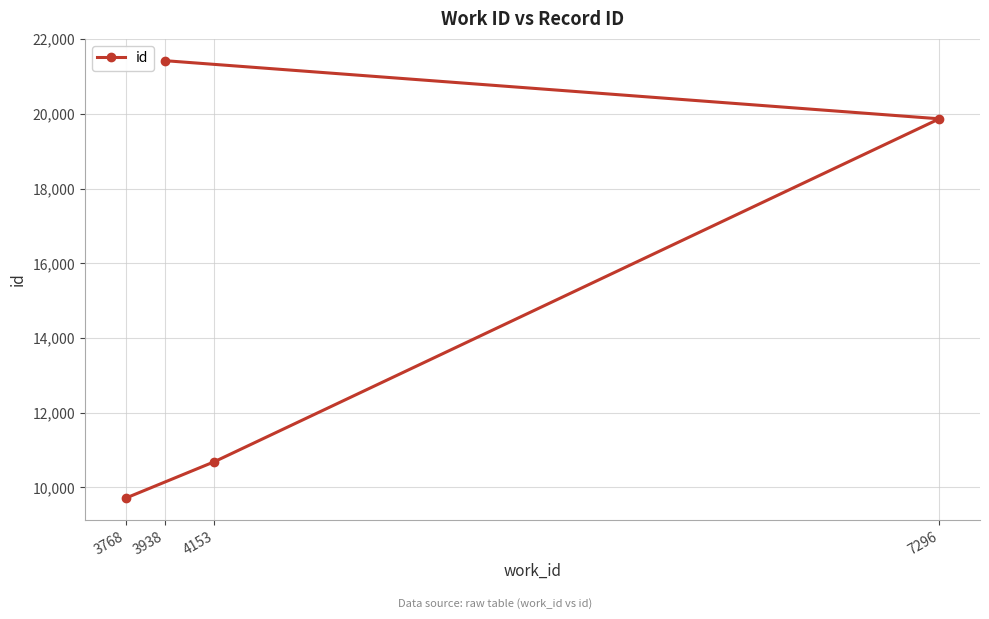

What value does the data have at 7296?

19866